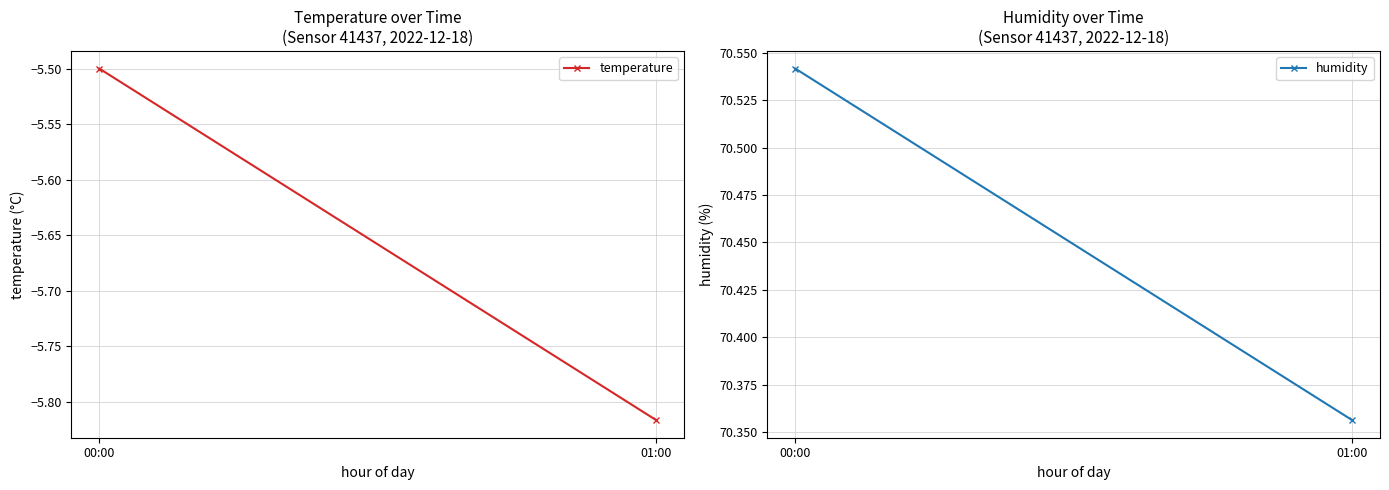

The value of temperature at 01:00 is -3.0. True or false?

False